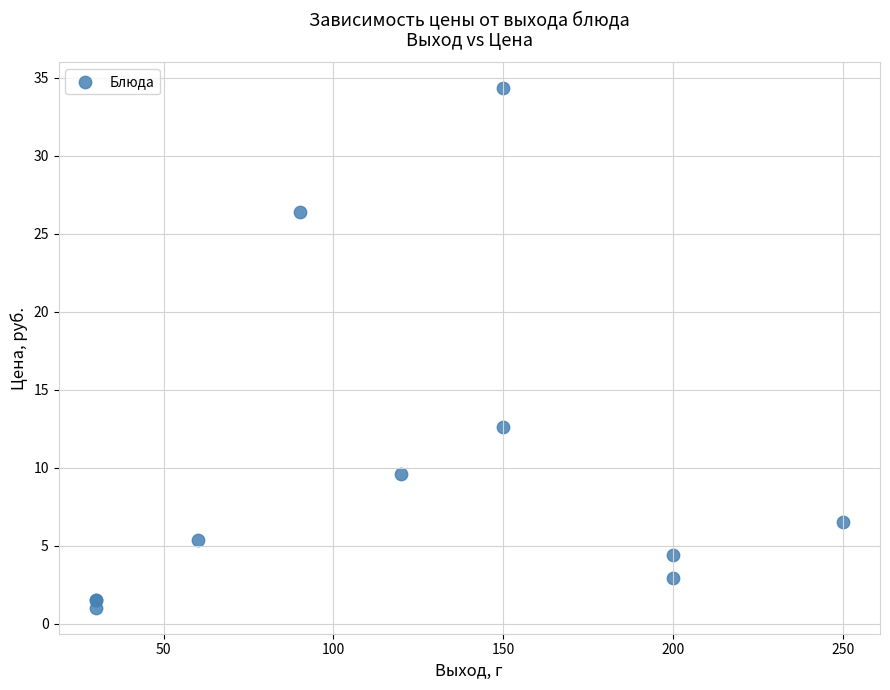

What Y value in the scatter plot is closest to 17?

12.6